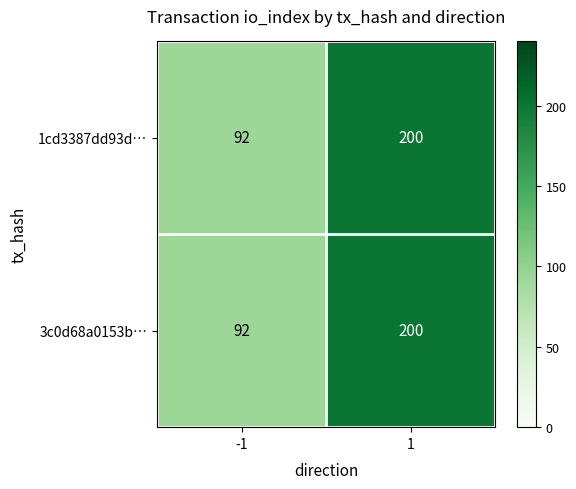

True or false: 3c0d68a0153b… has a value of 92 at -1.

True